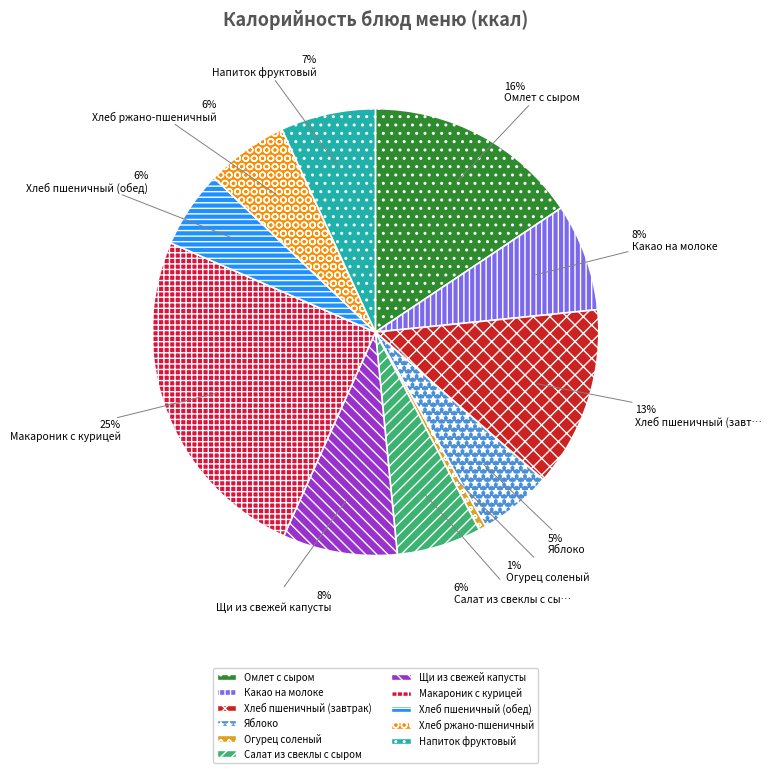

Is there a majority slice in this chart?

No